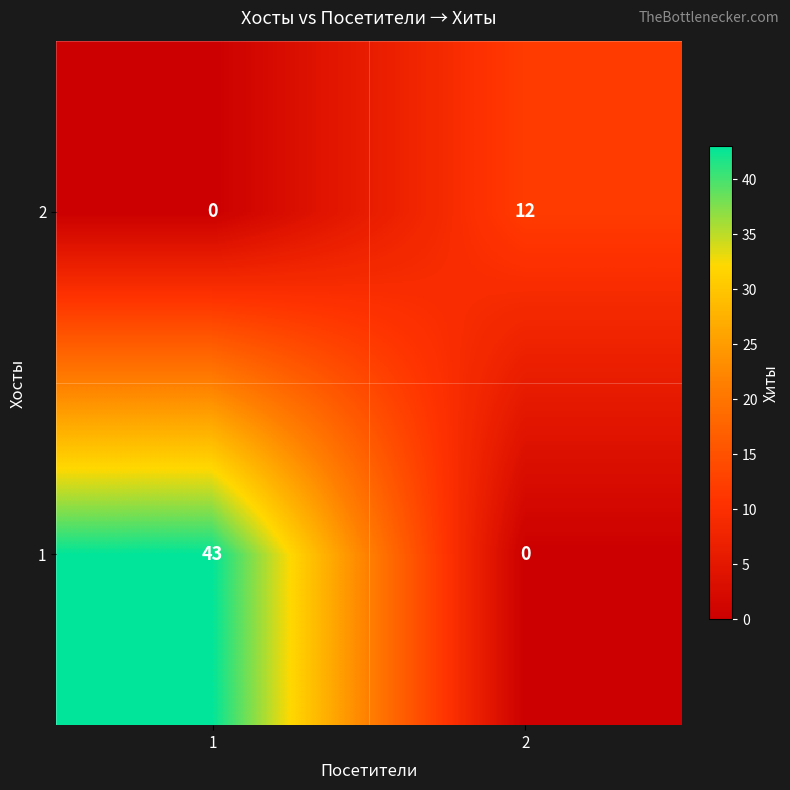

What is the average value of the 1 series?

22